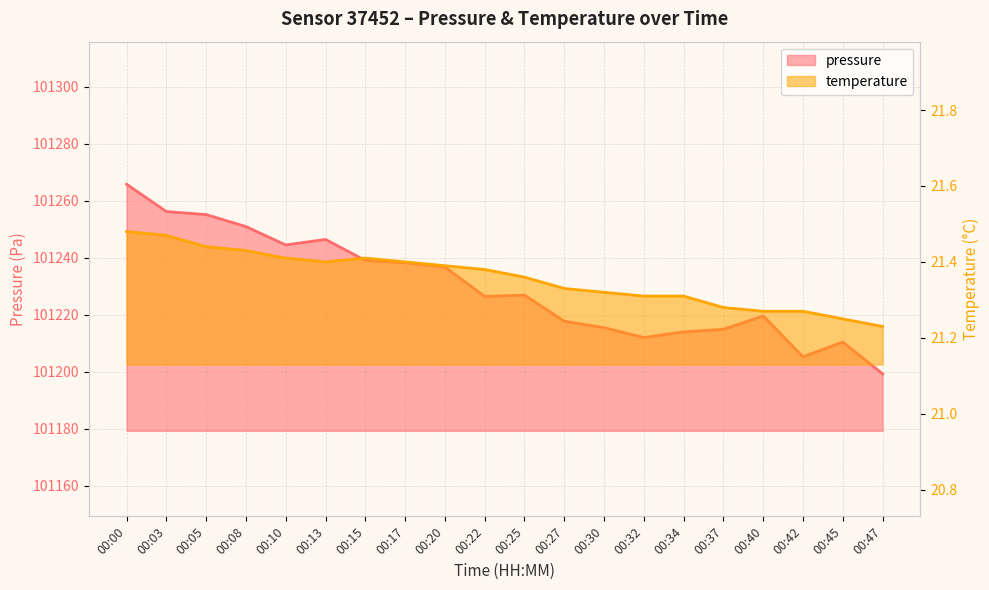

Which category has the highest value across all series?

00:00